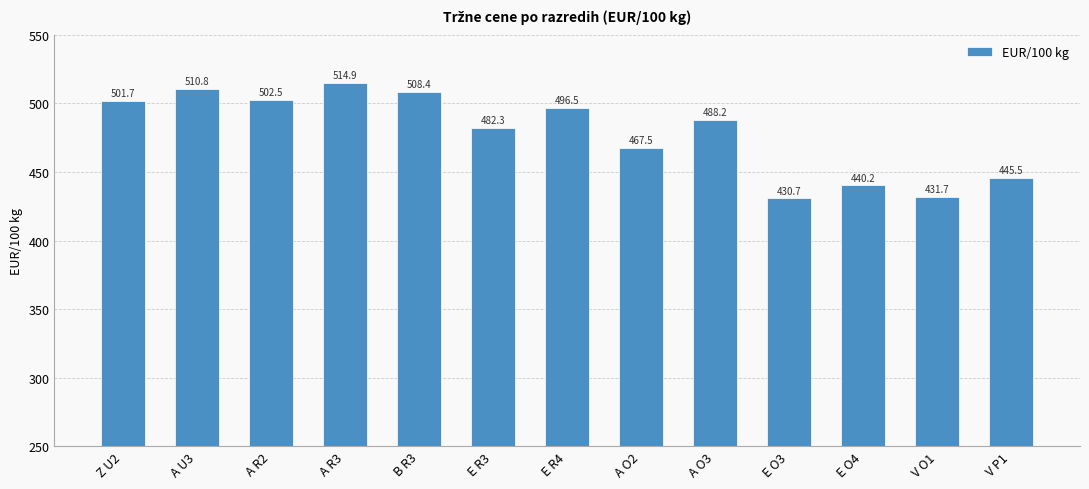

What is the label of the 2nd bar from the left?

A U3